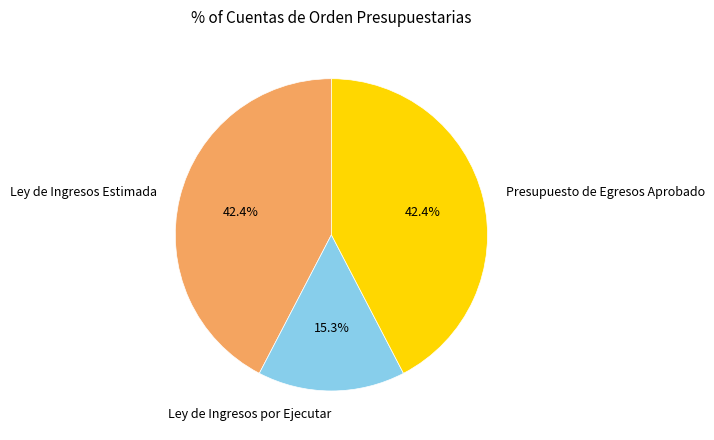

Combined, what portion of the pie is Presupuesto de Egresos Aprobado and Ley de Ingresos por Ejecutar?

57.6%